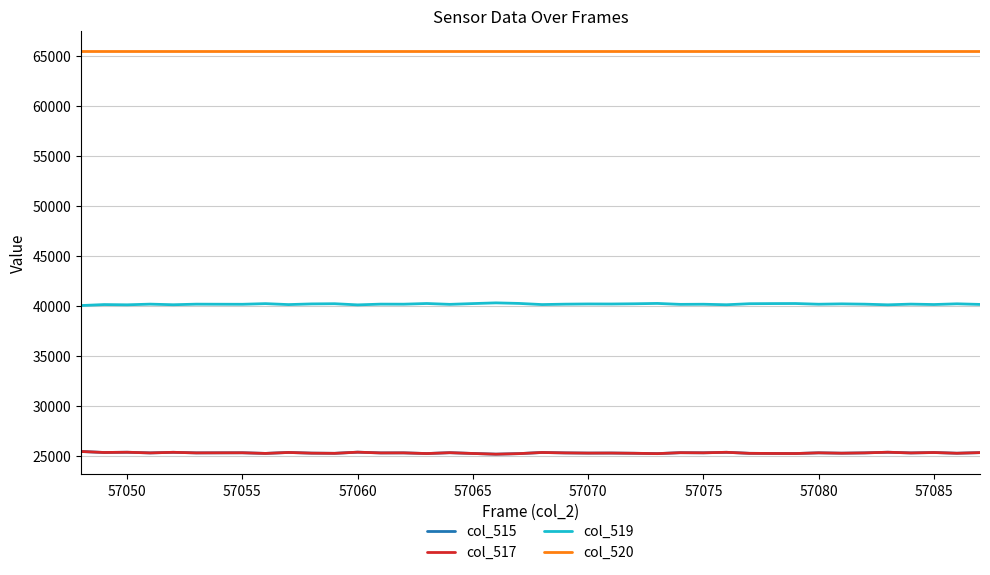

What is the value of the col_515 point at the 38th from the left?

25368